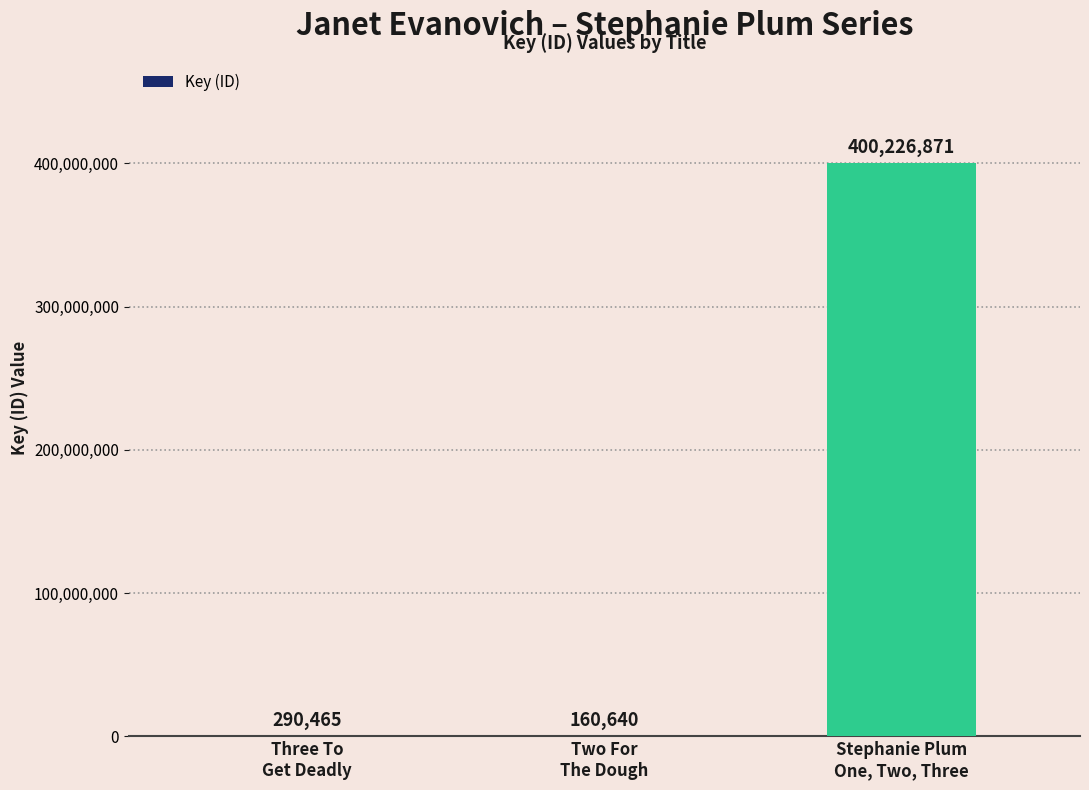

Does the chart contain stacked bars?

No